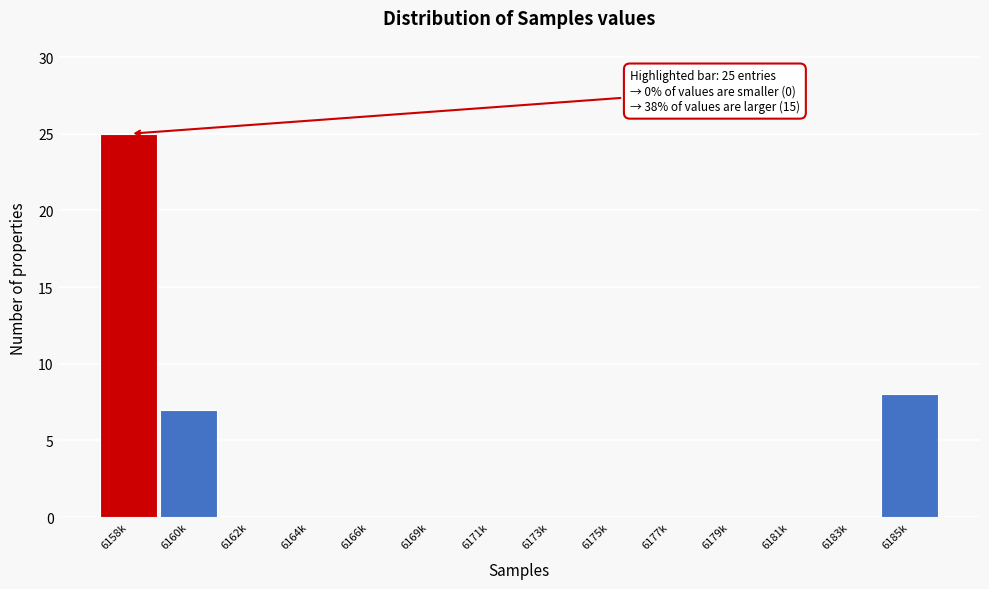

Reading left to right, transcribe all the data shown in this chart.

6158k=25	6160k=7	6162k=0	6164k=0	6166k=0	6169k=0	6171k=0	6173k=0	6175k=0	6177k=0	6179k=0	6181k=0	6183k=0	6185k=8